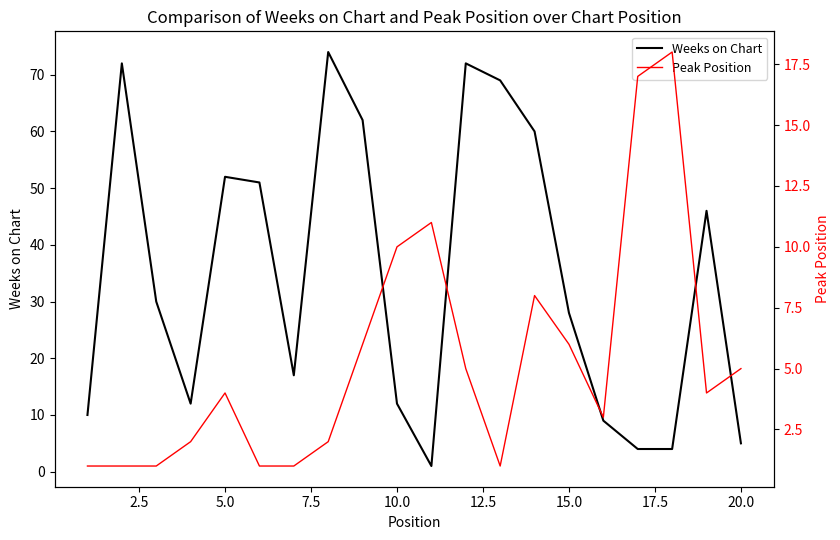

How many data points does each series have?

20